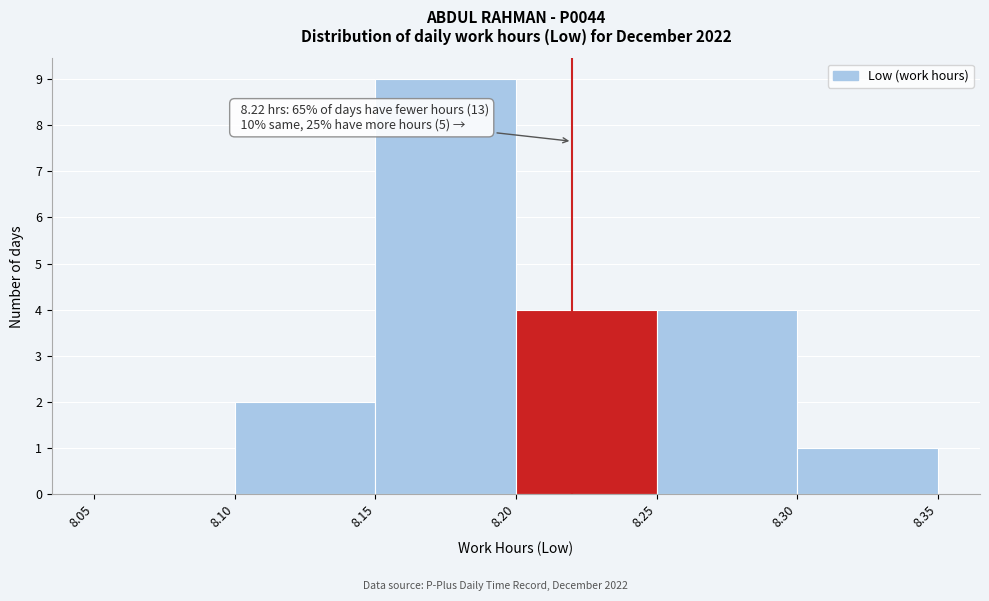

Which range on the x-axis has the tallest bar?

8.15 to 8.20